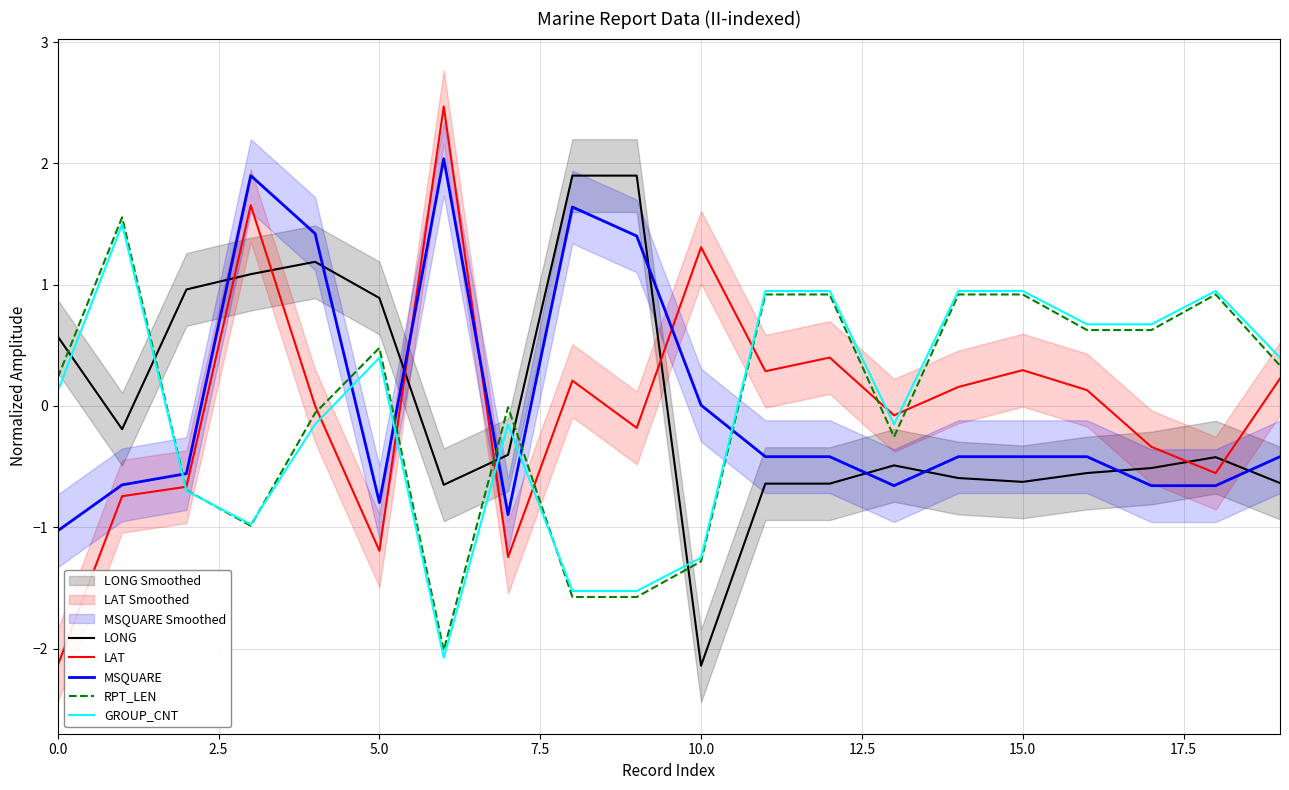

What is the maximum value for RPT_LEN?

1.6